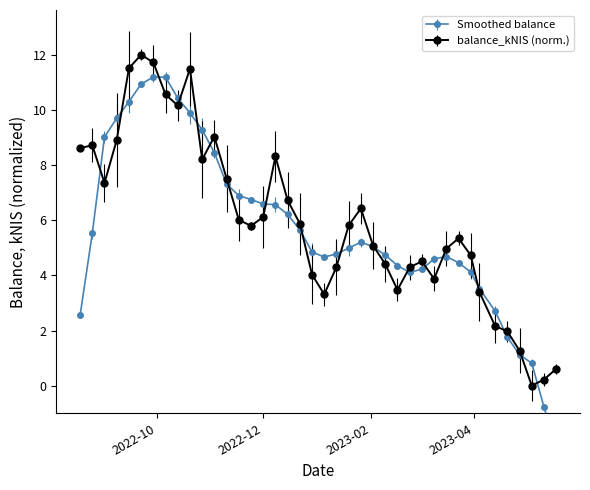

Between 2023-01-19 and 2022-11-17, which is larger?

2022-11-17